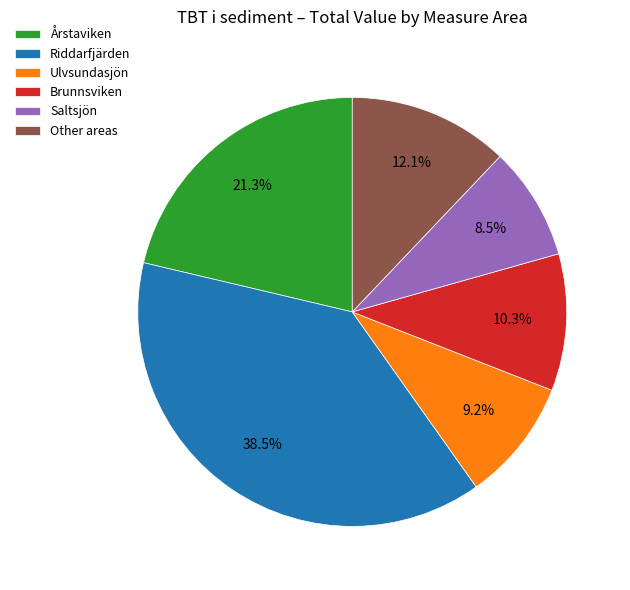

Is the sum of Brunnsviken and Other areas greater than half?

No